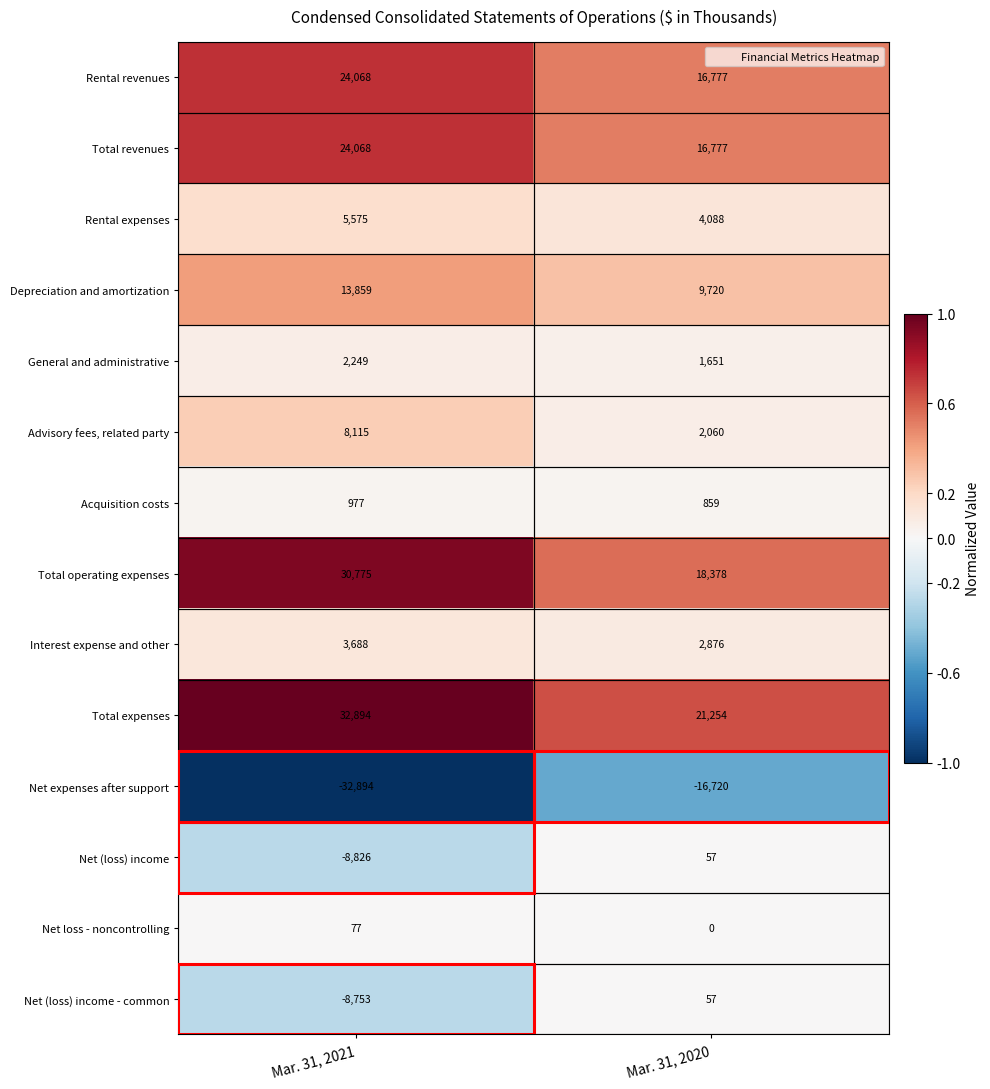

Read the Interest expense and other value at Mar. 31, 2020, to the nearest 50.

2900